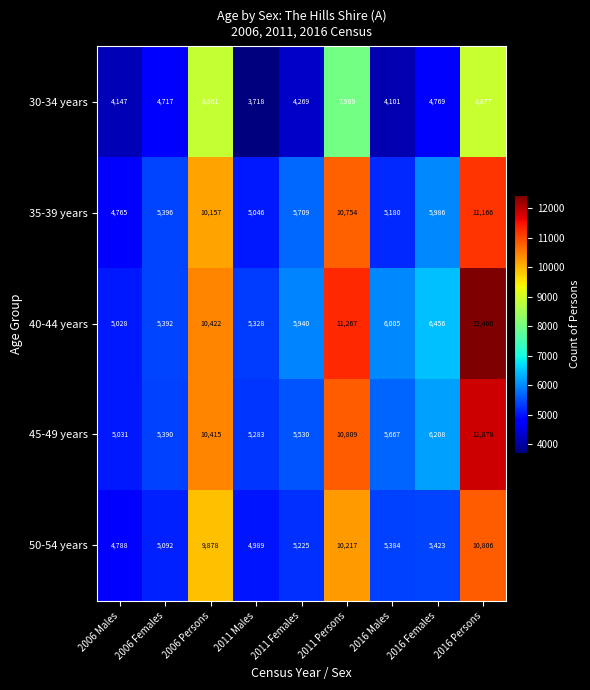

How many data points does each series have?

9